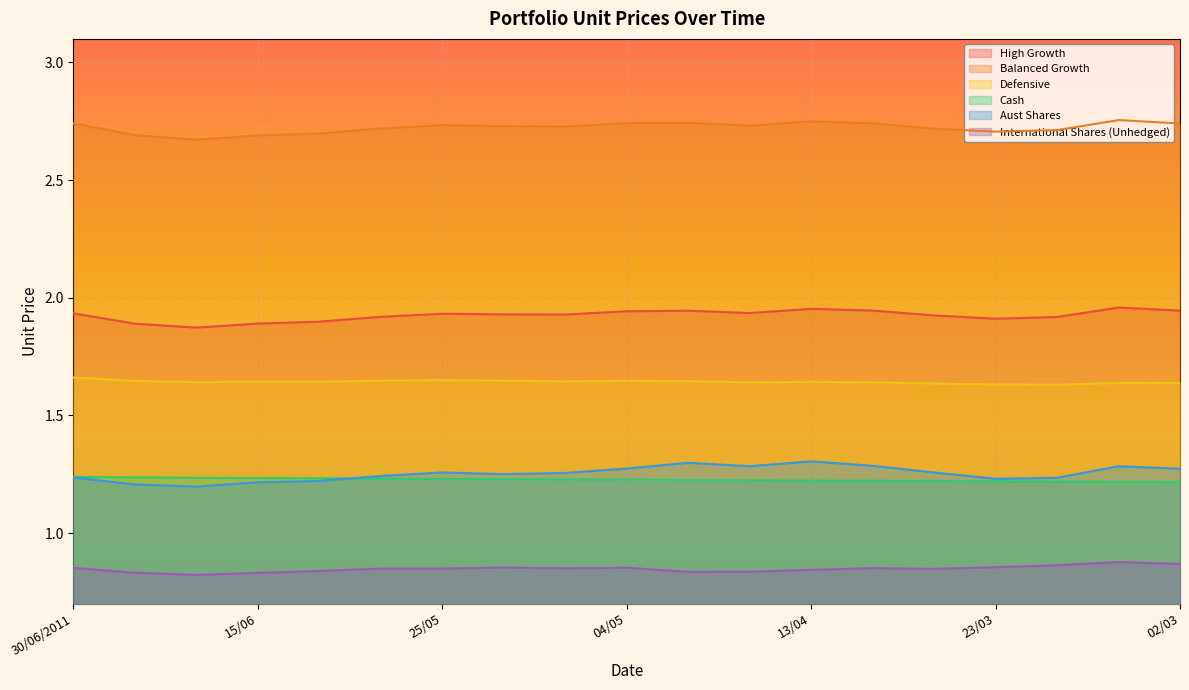

Rank the series at 25/05 from highest to lowest value.

Balanced Growth, High Growth, Defensive, Aust Shares, Cash, International Shares (Unhedged)